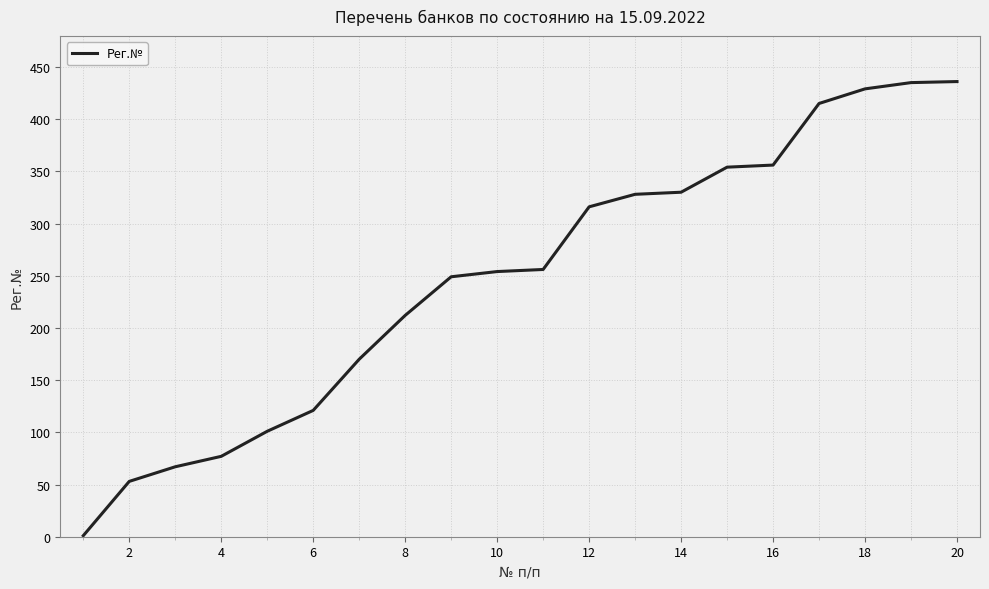

What is the difference between the maximum and minimum values?

435